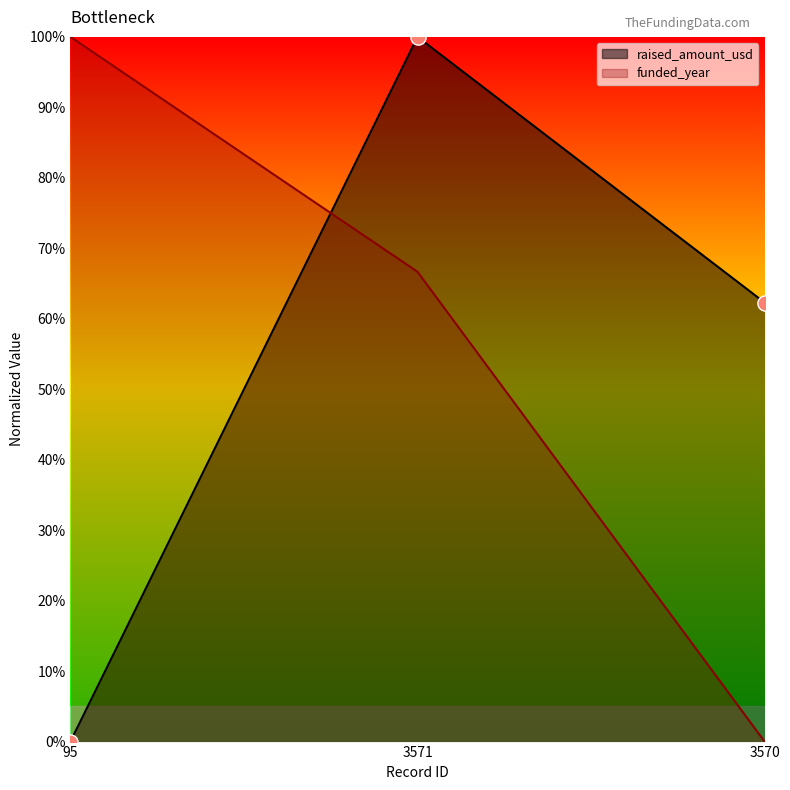

Is the value of raised_amount_usd at 3571 greater than the value of funded_year at 3570?

Yes